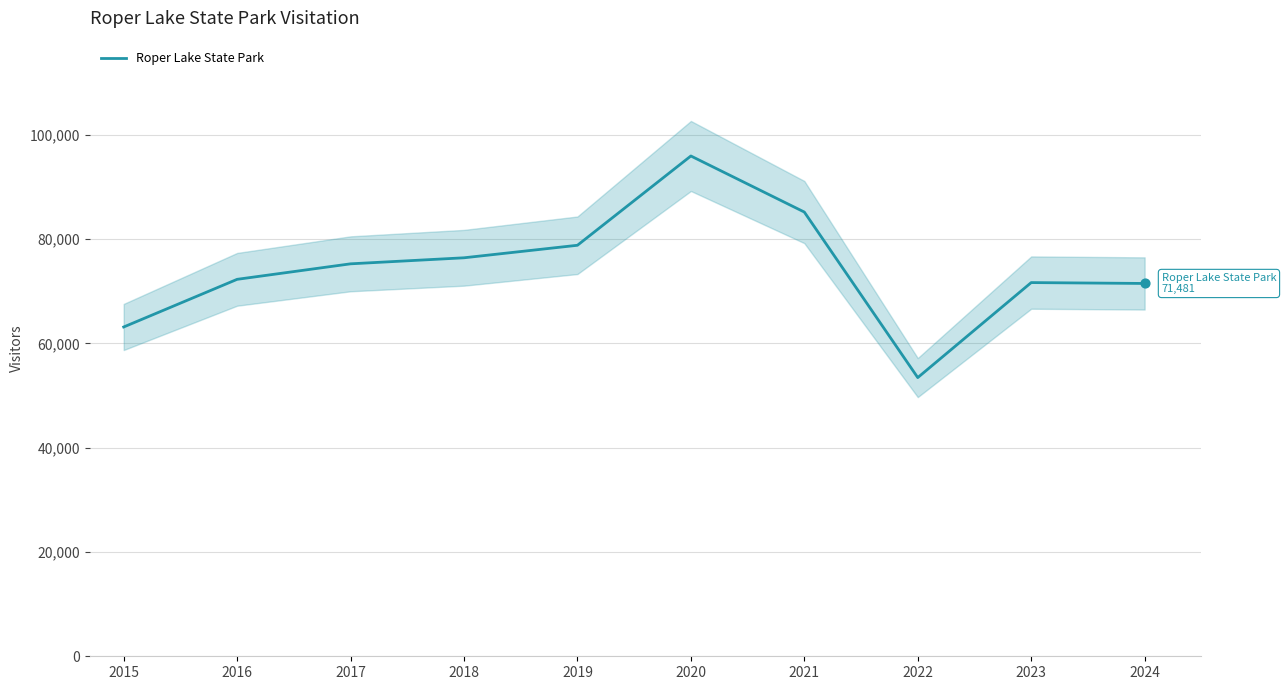

What is the ratio of the value at 2021 to the value at 2017?

1.1